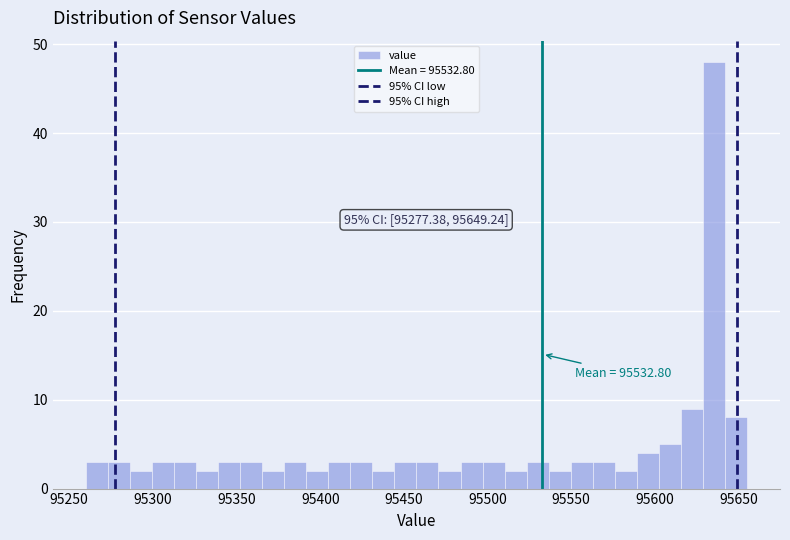

Read against the x-axis, roughly where is the centre of the tallest bar?

95635